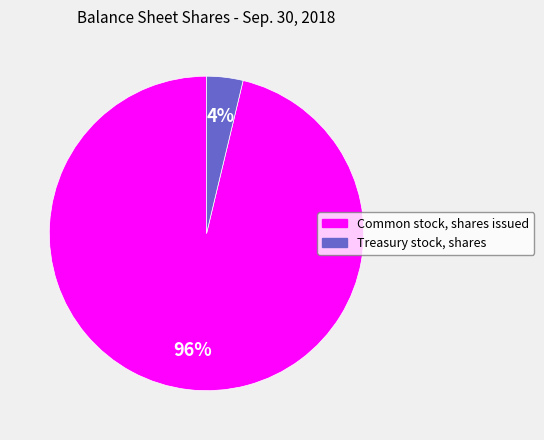

To the nearest percent, what percentage of the pie is Treasury stock, shares?

4%